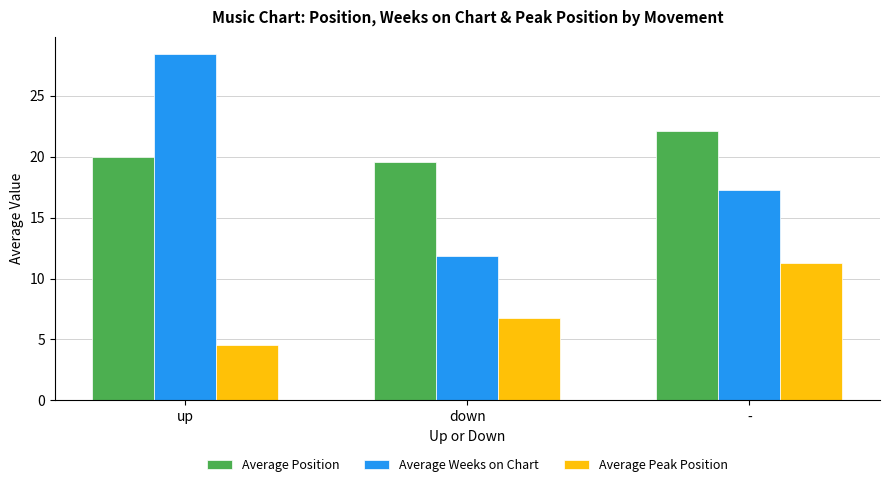

What is the value of the Average Position bar at the 1st from the left?

19.9